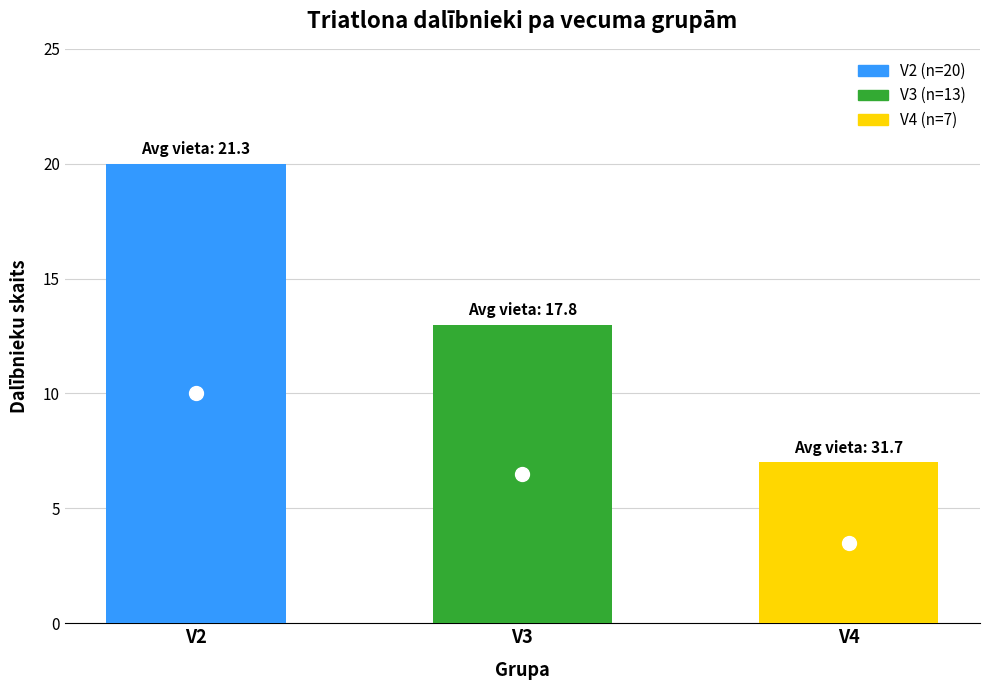

How many bars are there in total?

3